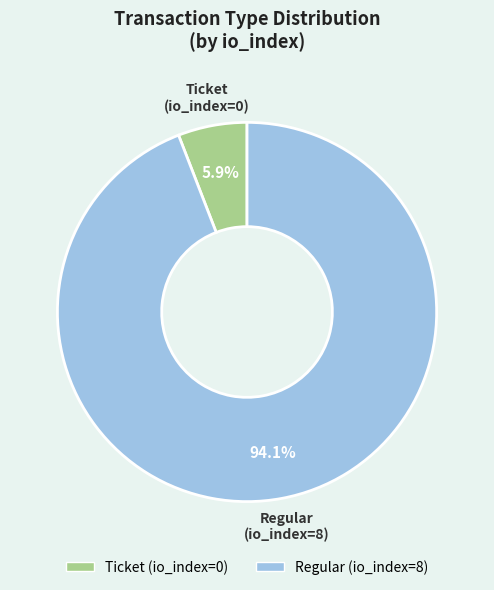

True or false: Ticket accounts for 14% of the total.

False